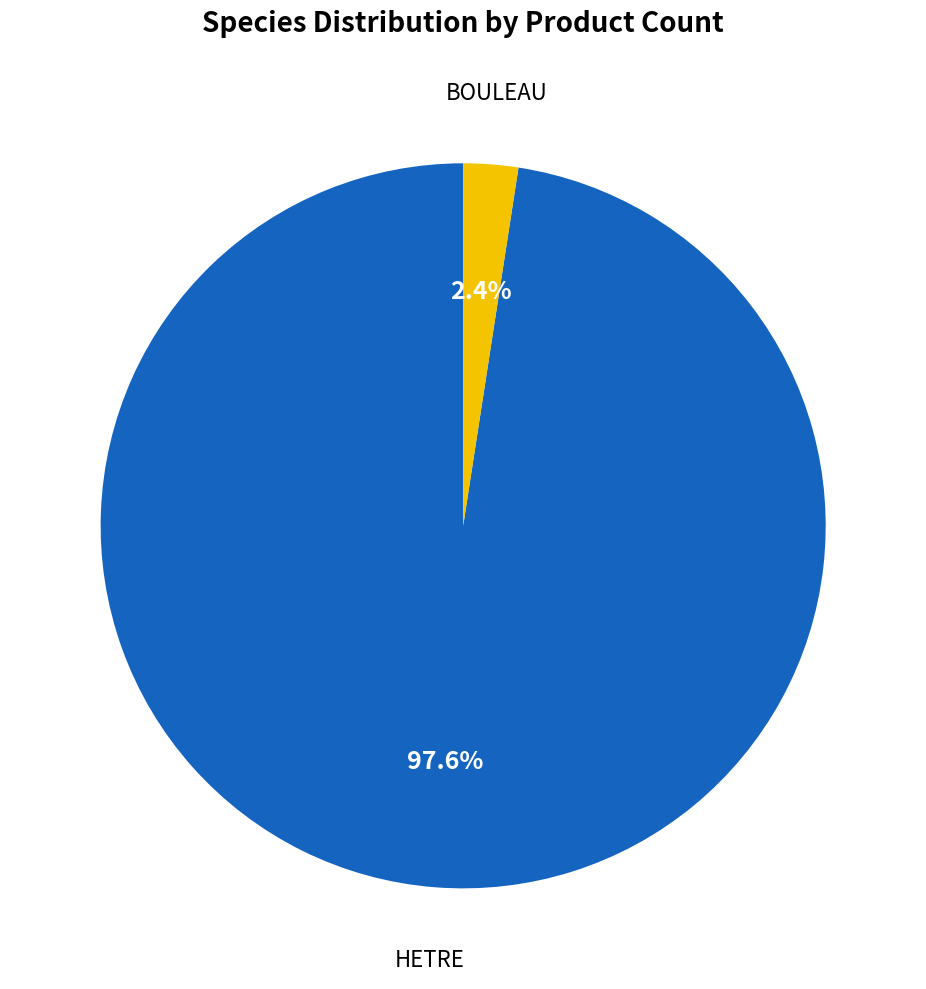

Is there any slice that represents more than half of the pie?

Yes